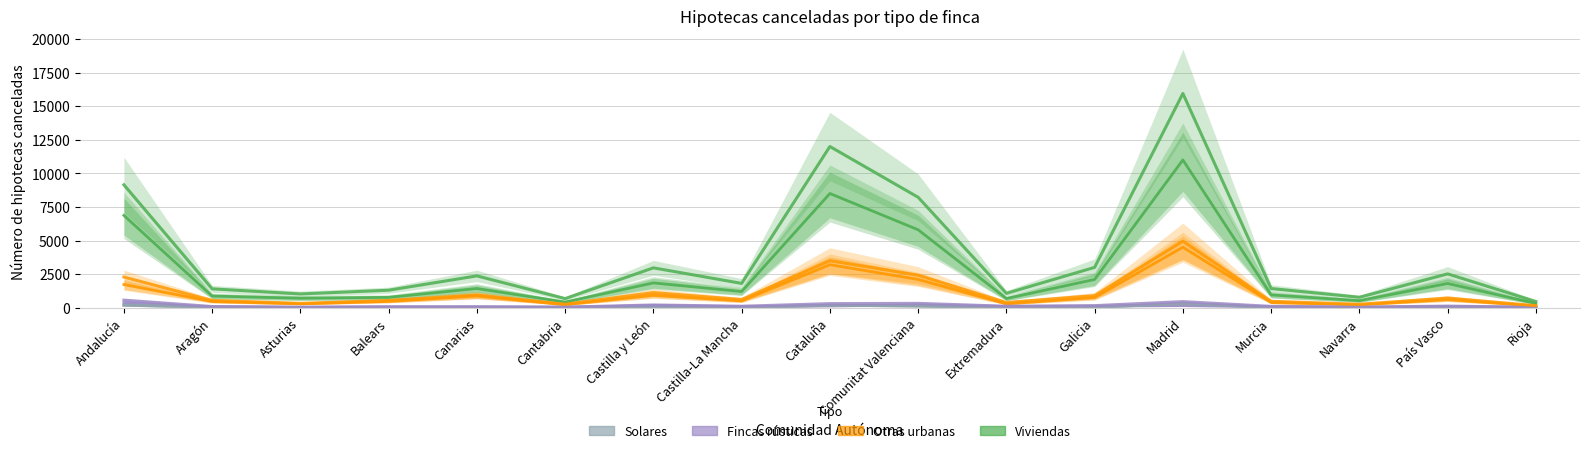

What is the label of the 15th point from the right?

Asturias